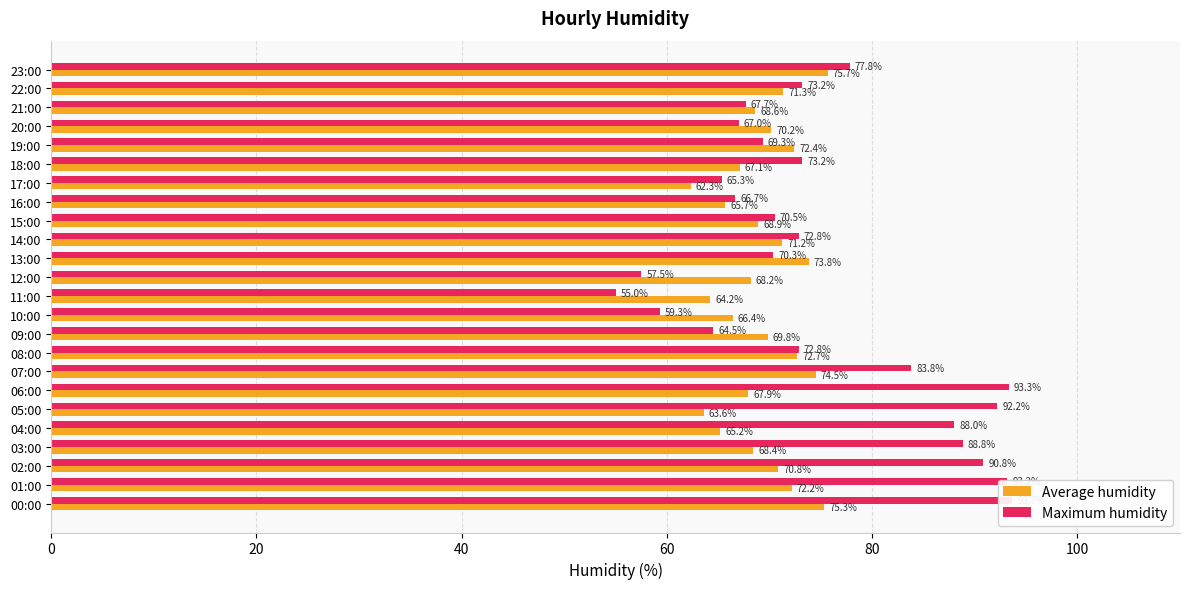

How many values in the Maximum humidity series are below 72?

11